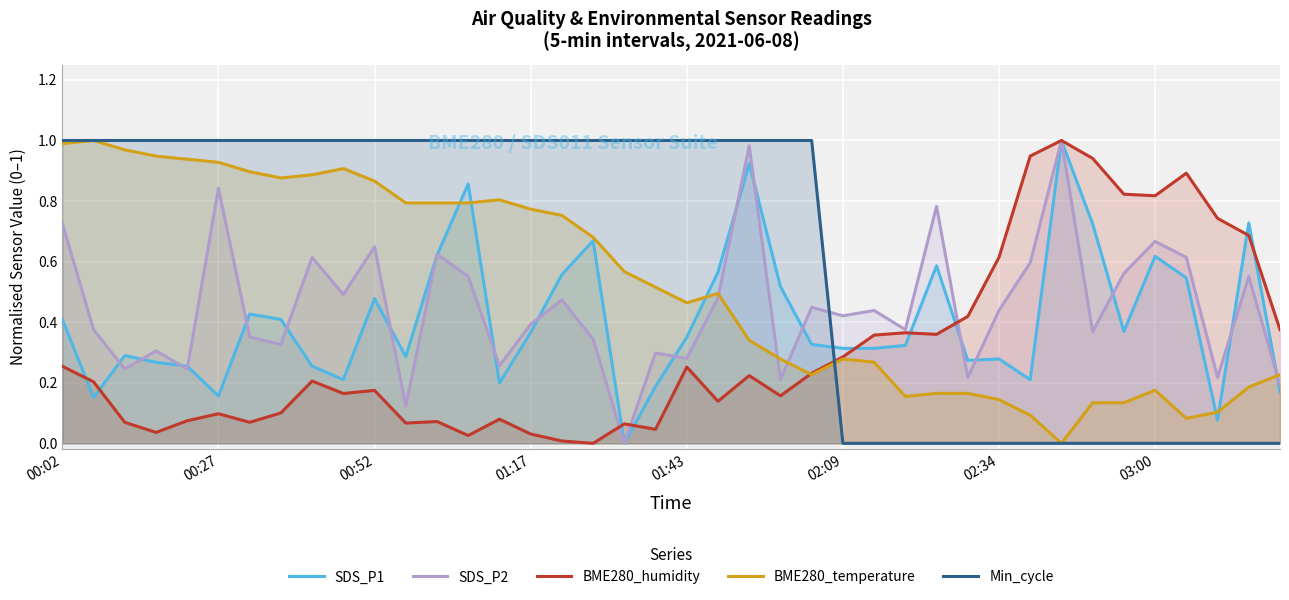

Which series has the widest spread of values?

SDS_P1